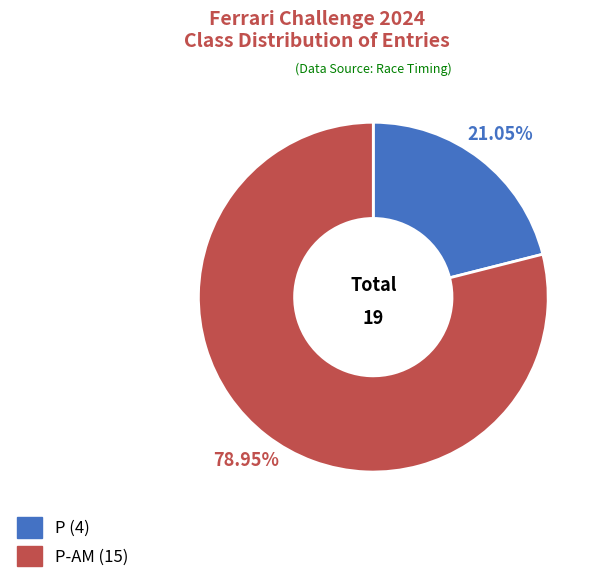

Is there any slice that represents more than half of the pie?

Yes